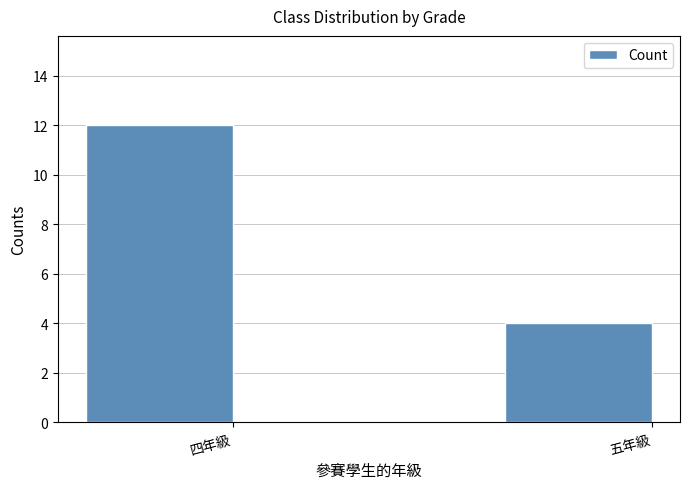

Approximately how many times larger is the value at 五年級 compared to 四年級?

0.3